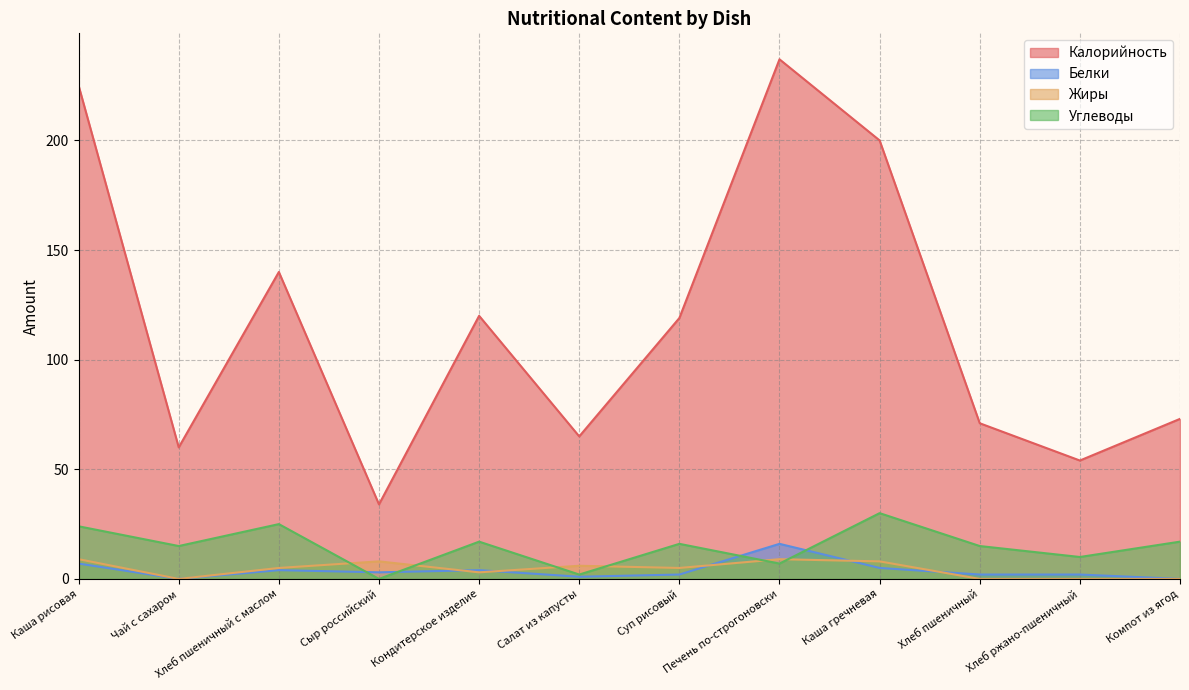

True or false: Углеводы has a value of 2 at Салат из капусты.

True